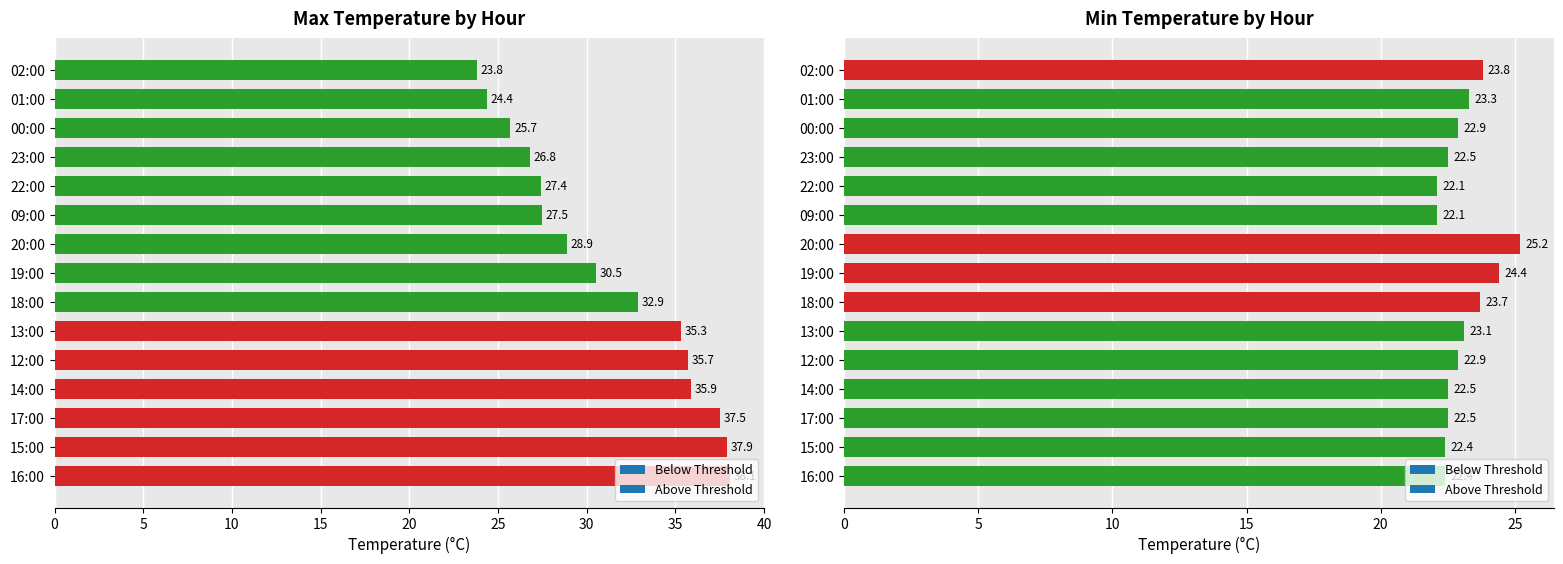

Reading left to right, list all the values displayed in this chart.

Max Temp: 16:00=38.1	15:00=37.9	17:00=37.5	14:00=35.9	12:00=35.7	13:00=35.3	18:00=32.9	19:00=30.5	20:00=28.9	09:00=27.5	22:00=27.4	23:00=26.8	00:00=25.7	01:00=24.4	02:00=23.8
Min Temp: 16:00=22.4	15:00=22.4	17:00=22.5	14:00=22.5	12:00=22.9	13:00=23.1	18:00=23.7	19:00=24.4	20:00=25.2	09:00=22.1	22:00=22.1	23:00=22.5	00:00=22.9	01:00=23.3	02:00=23.8